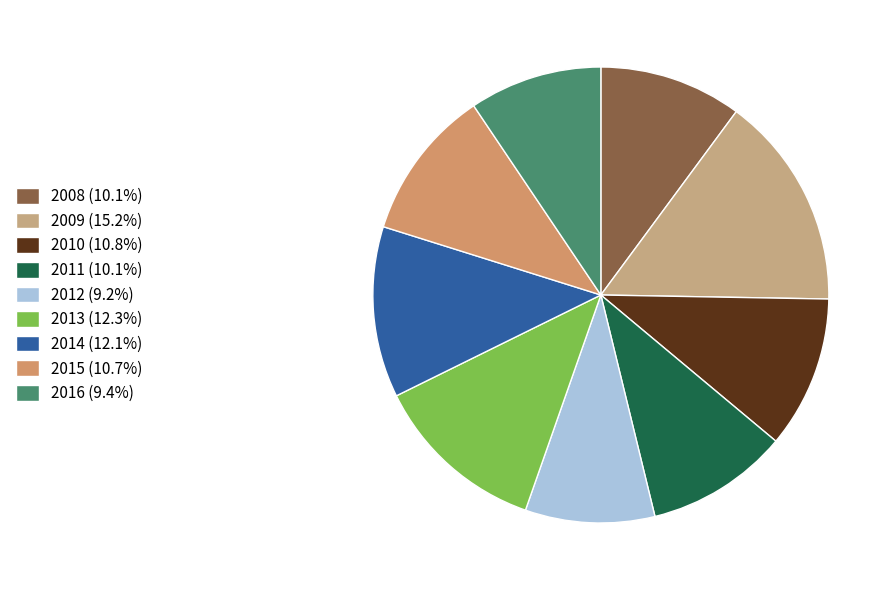

Count the number of slices in the pie.

9